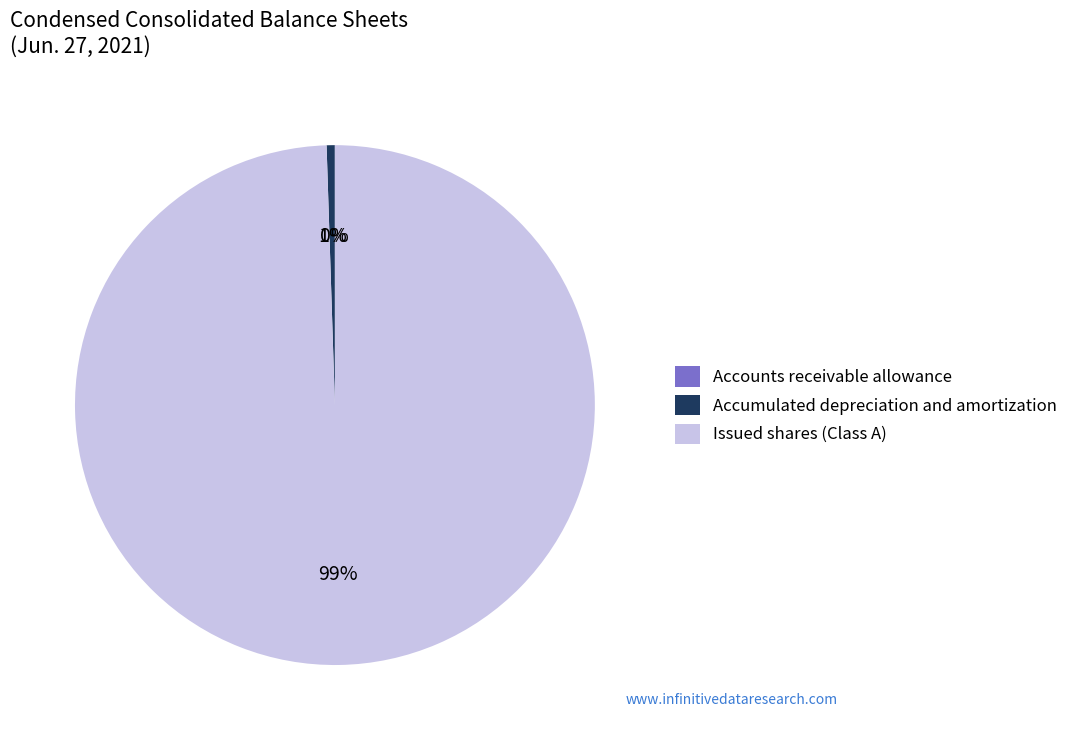

Which slice represents more than half of the pie?

Issued shares (Class A)